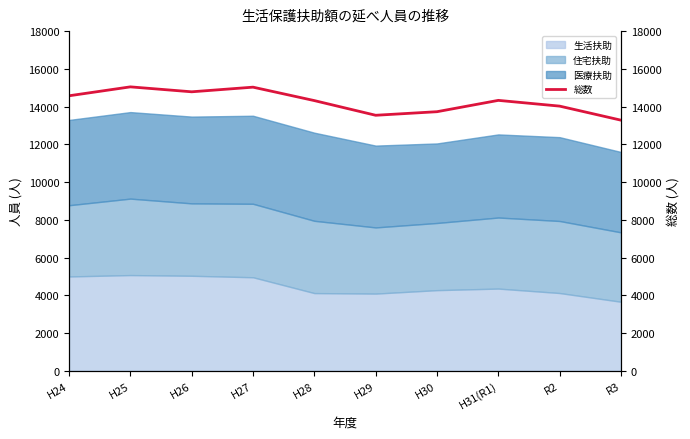

What is the sum of all values?

142645